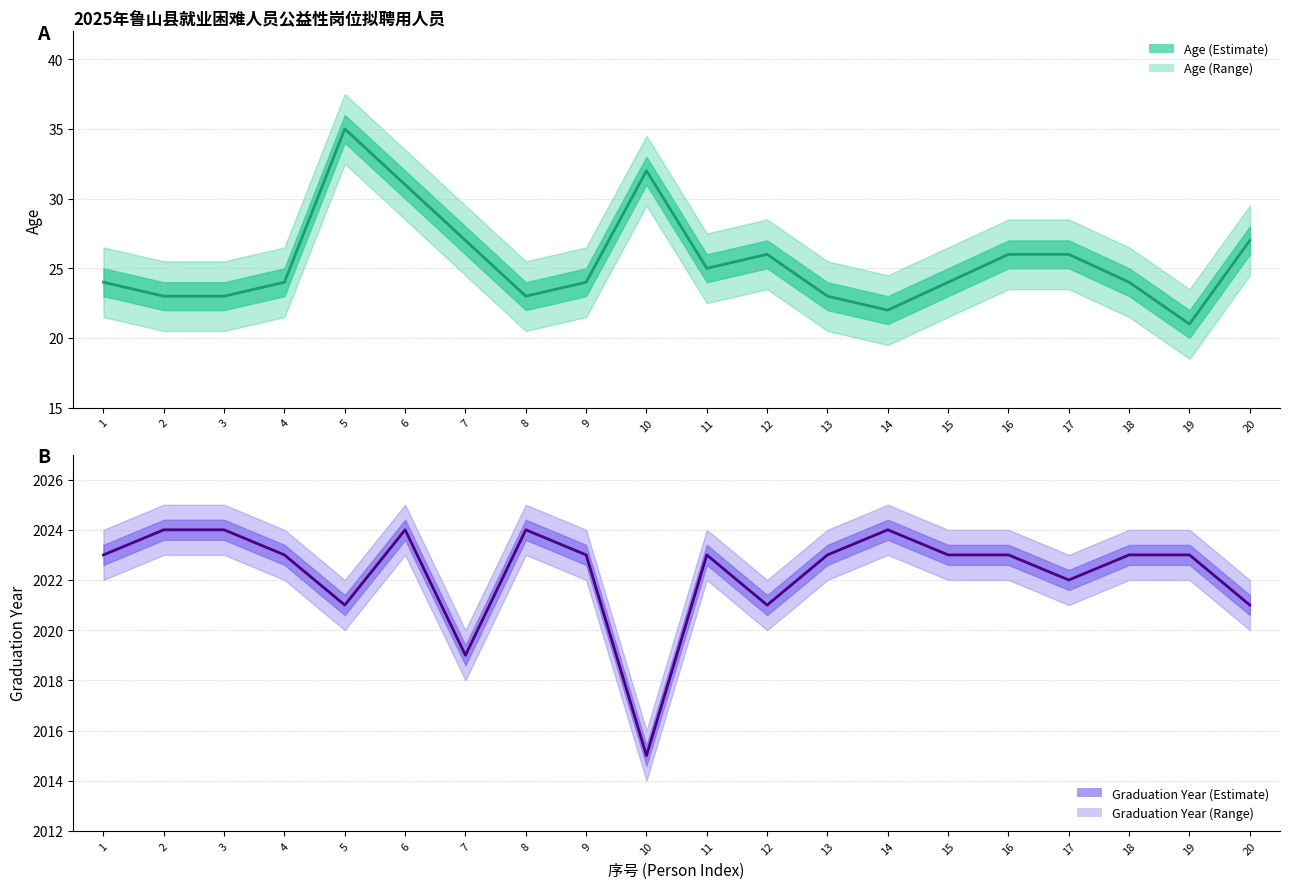

How many values in the Graduation Year (col_10) series are below 2023?

6